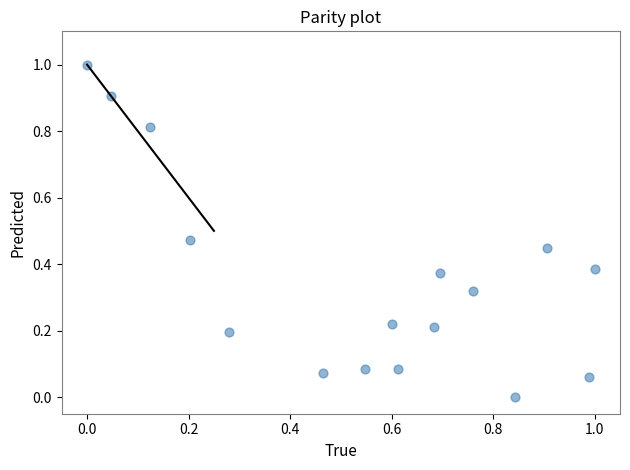

What is the range of Y values (max minus min)?

1.0